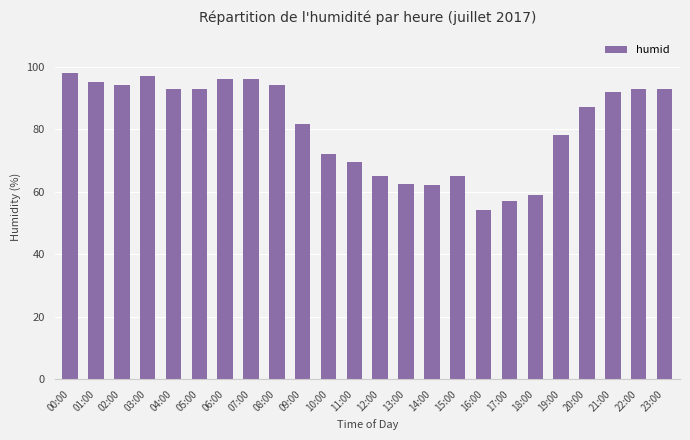

What is the change in value from 02:00 to 09:00?

-12.5